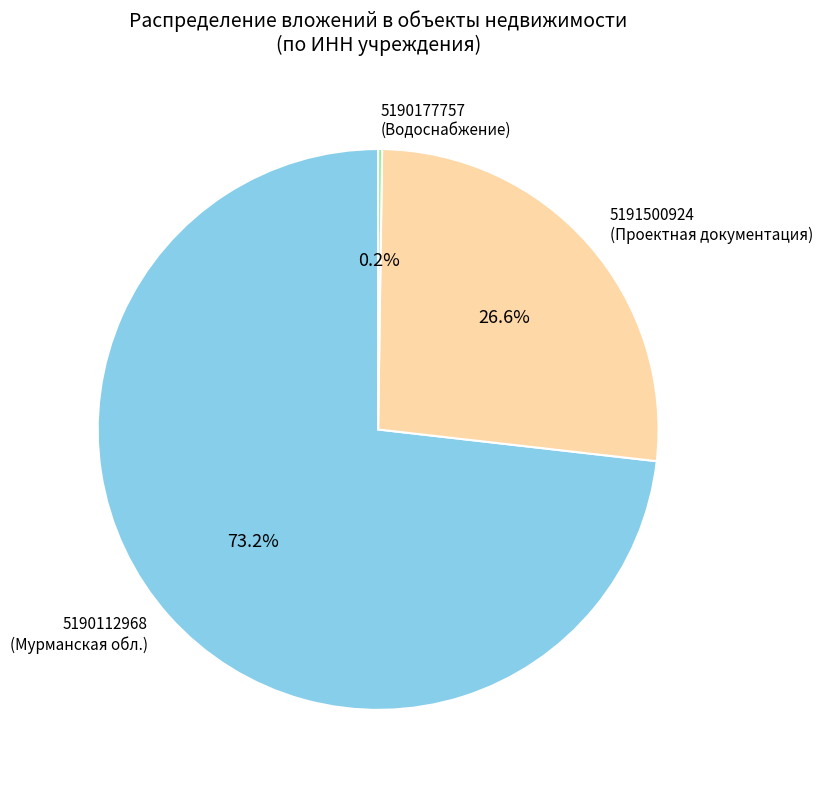

To the nearest percent, what is the average slice percentage?

33%